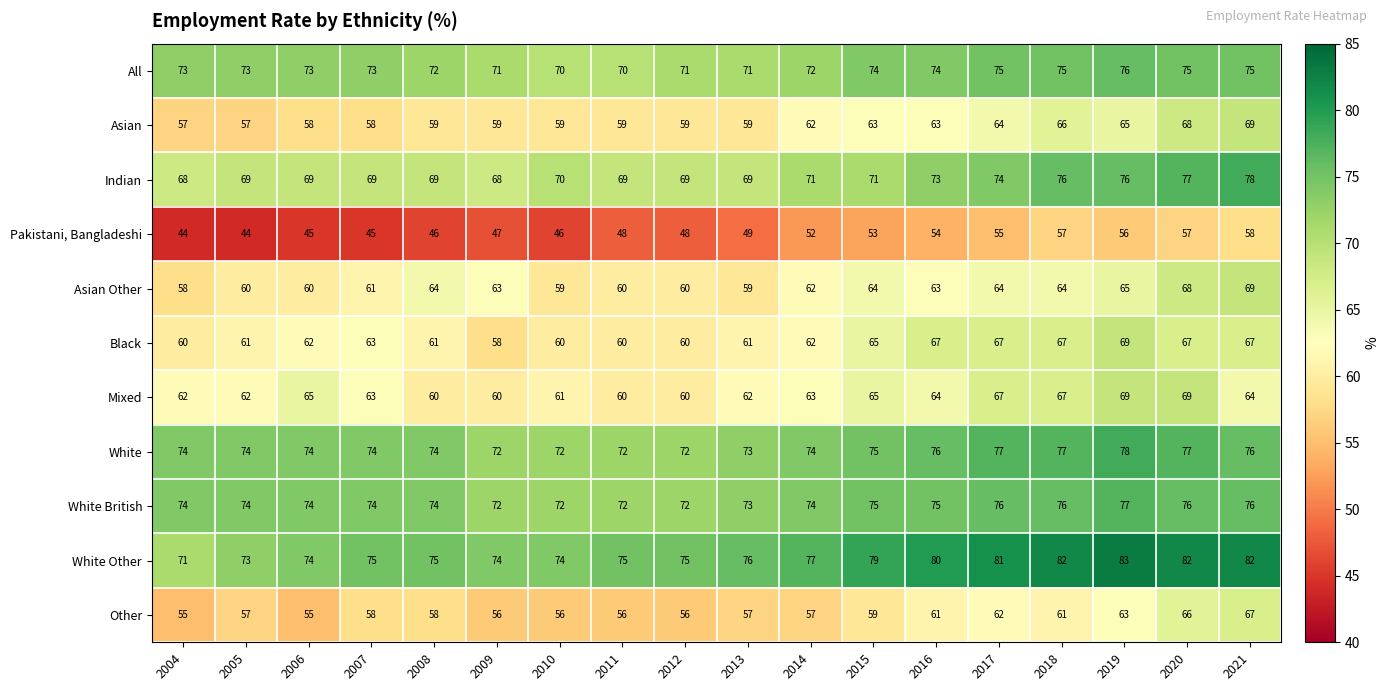

How many distinct data groups are displayed?

11